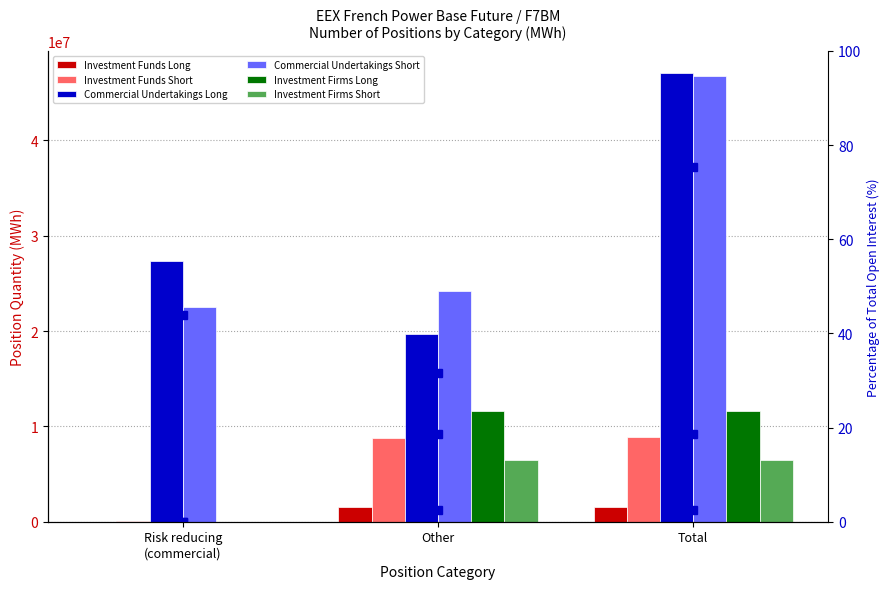

At how many categories does at least one series exceed 39915108?

1